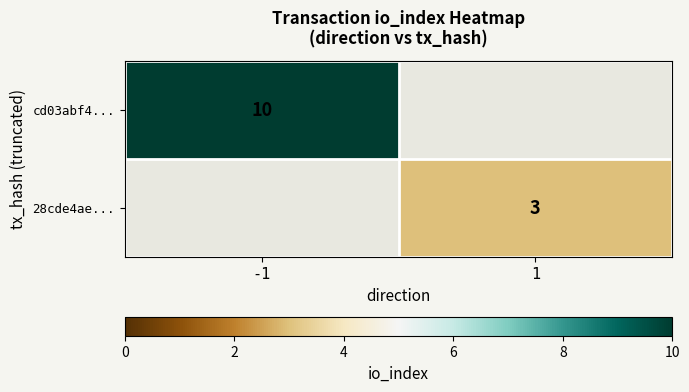

Is it true that 28cde4ae... equals 3 at 1?

True